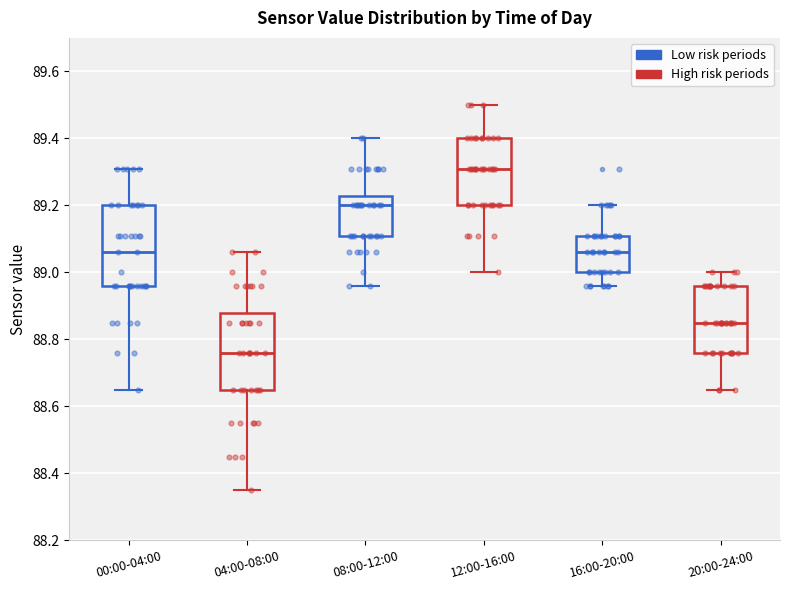

Reading left to right, transcribe this box plot: for each box, give where its median line is, the range the box spans, and where its two whiskers end, as read against the y-axis. The values are not printed on the chart, so give them approximately, as read against the axis.

00:00-04:00: median 89.06, box 88.96 to 89.20, whiskers 88.66 to 89.32
04:00-08:00: median 88.76, box 88.66 to 88.88, whiskers 88.36 to 89.06
08:00-12:00: median 89.20, box 89.12 to 89.22, whiskers 88.96 to 89.40
12:00-16:00: median 89.32, box 89.20 to 89.40, whiskers 89.00 to 89.50
16:00-20:00: median 89.06, box 89.00 to 89.12, whiskers 88.96 to 89.20
20:00-24:00: median 88.86, box 88.76 to 88.96, whiskers 88.66 to 89.00